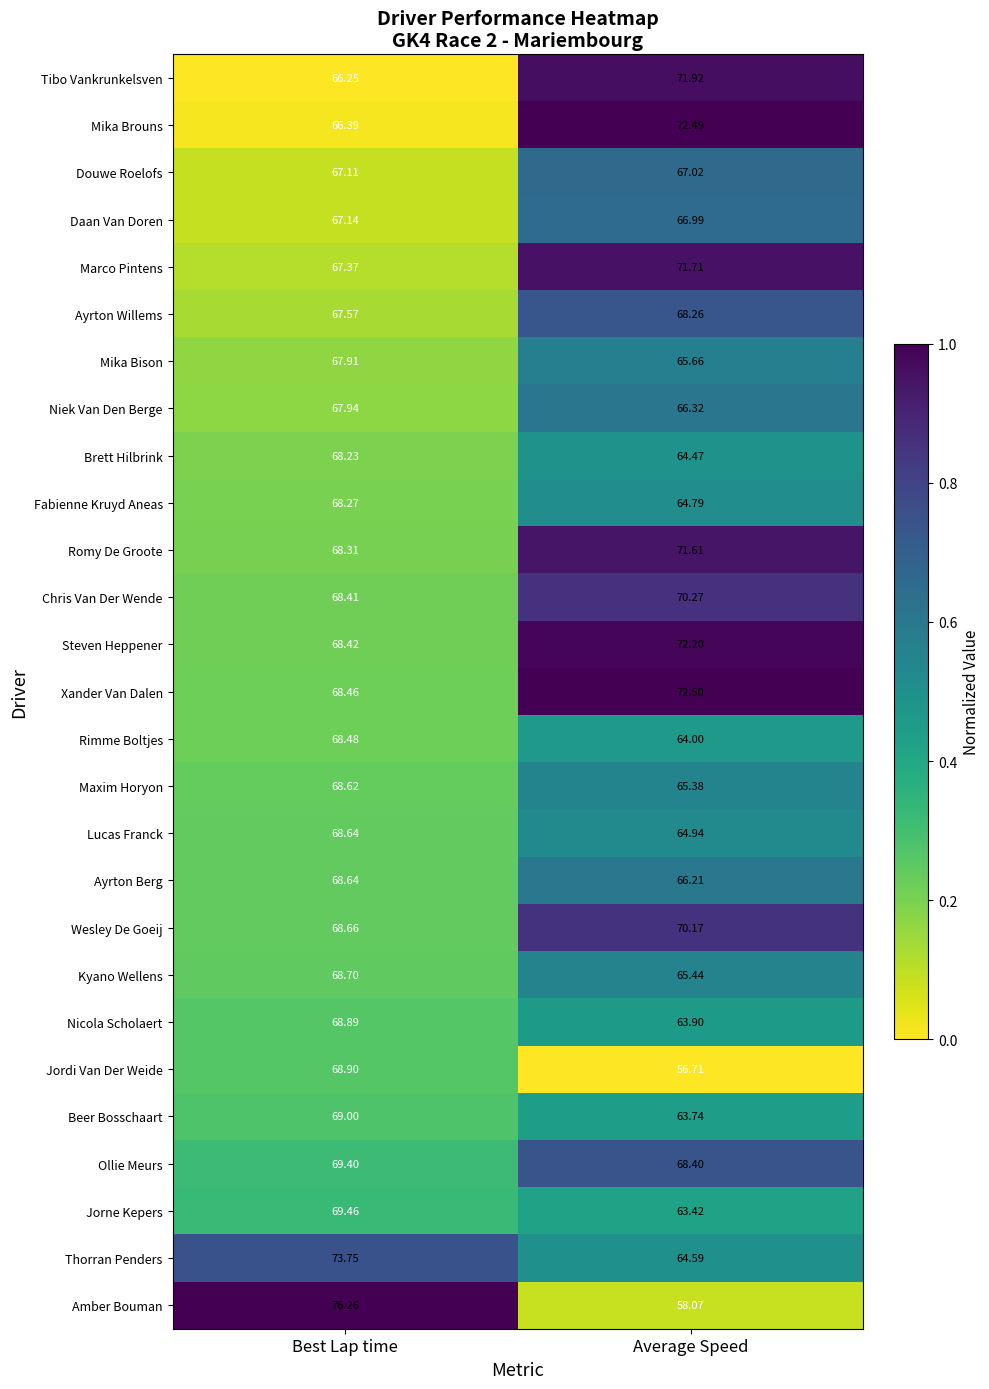

Which label corresponds to the smallest value in the chart?

Average Speed